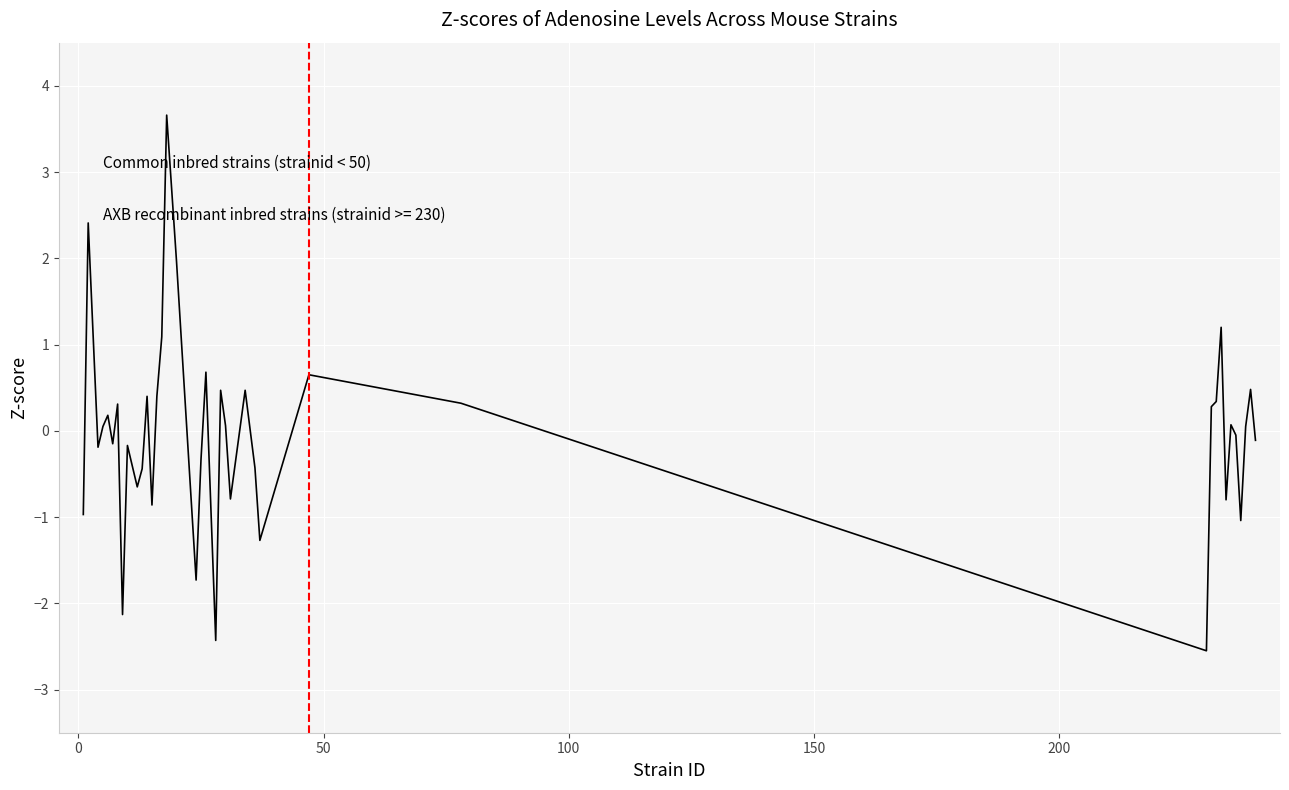

What is the difference between the second highest and second lowest values?

4.8